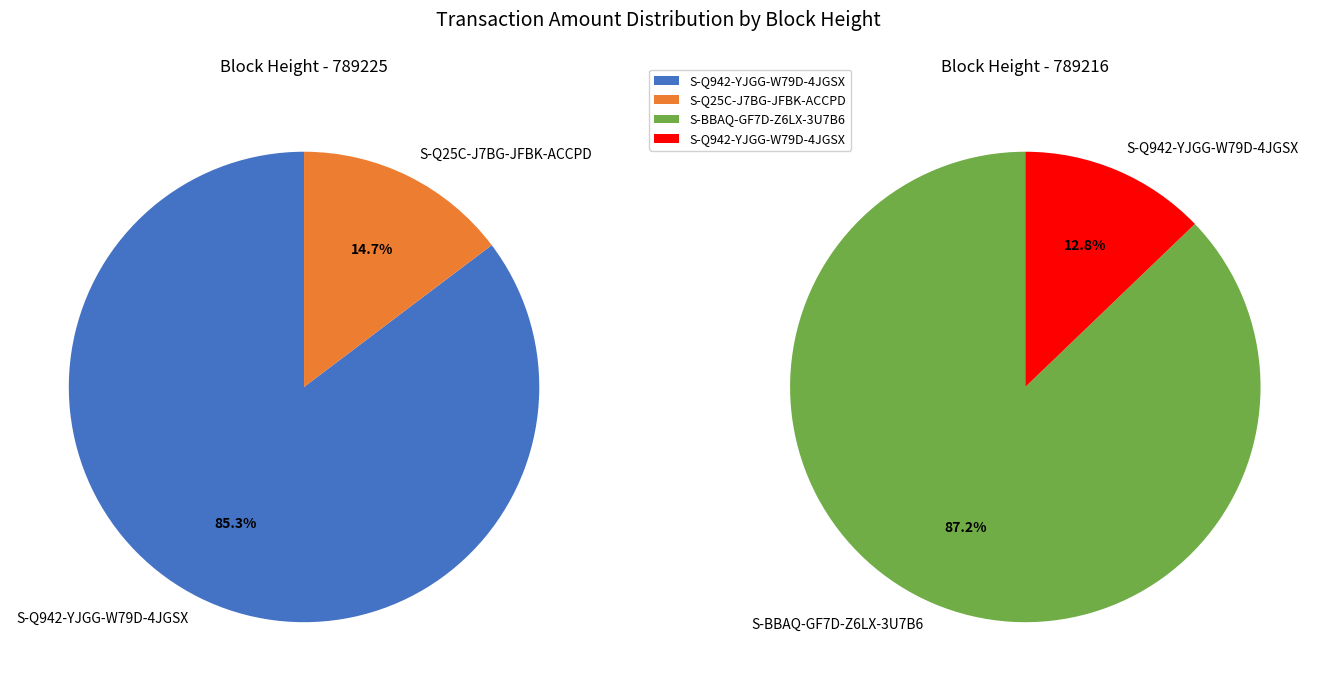

Is there a majority slice in this chart?

Yes